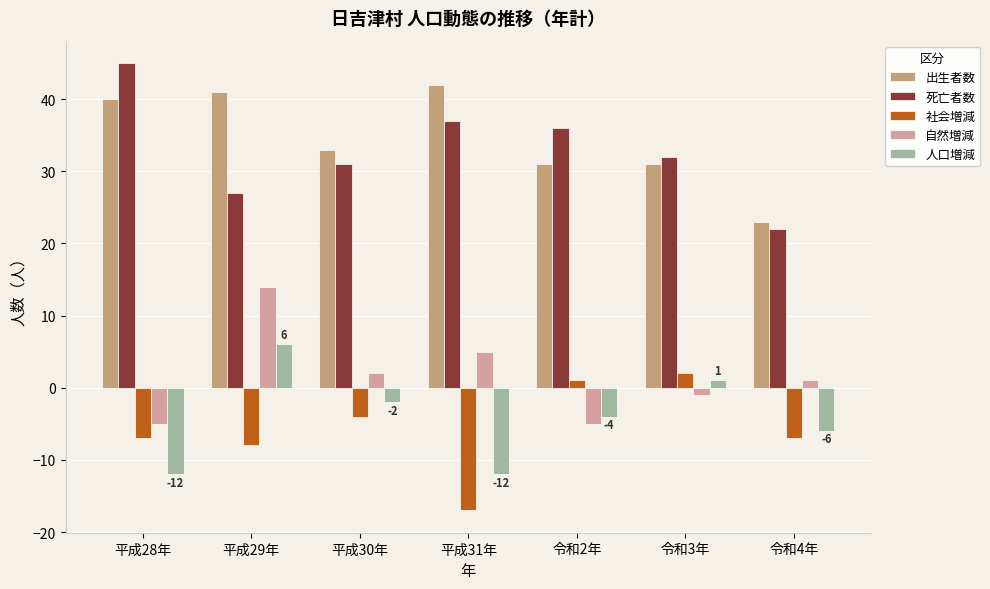

Is it true that 自然増減 equals 5 at 平成31年?

True